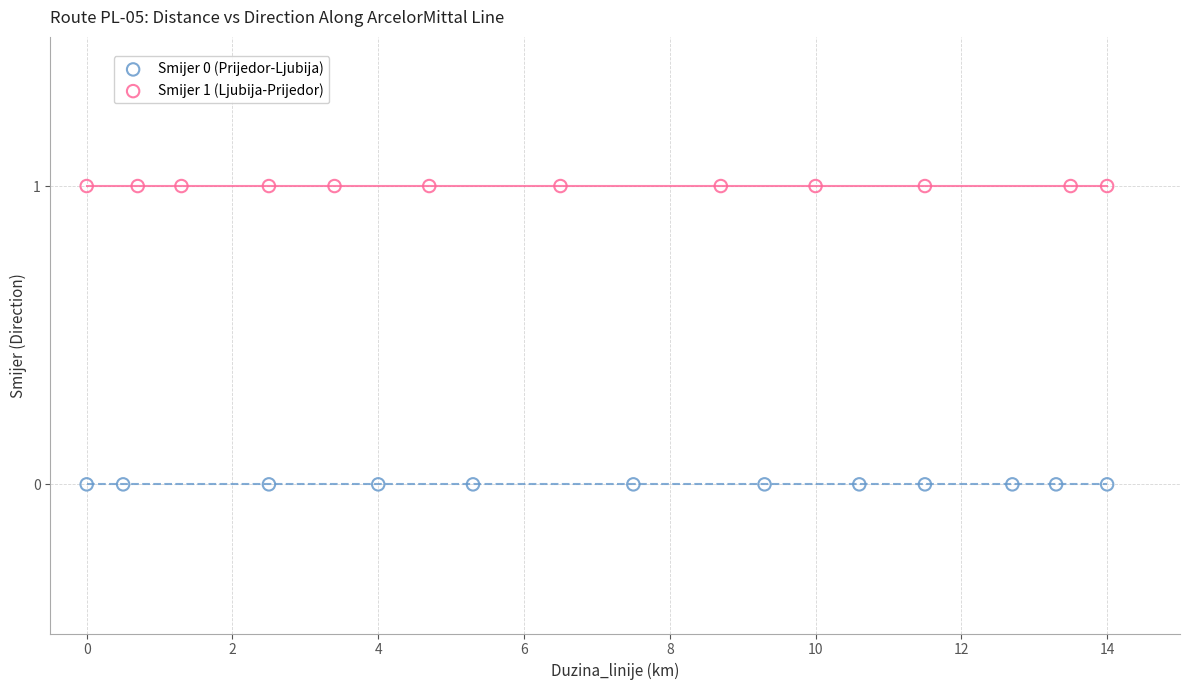

Which series contains the highest Y value?

Smijer 1 (Ljubija-Prijedor)